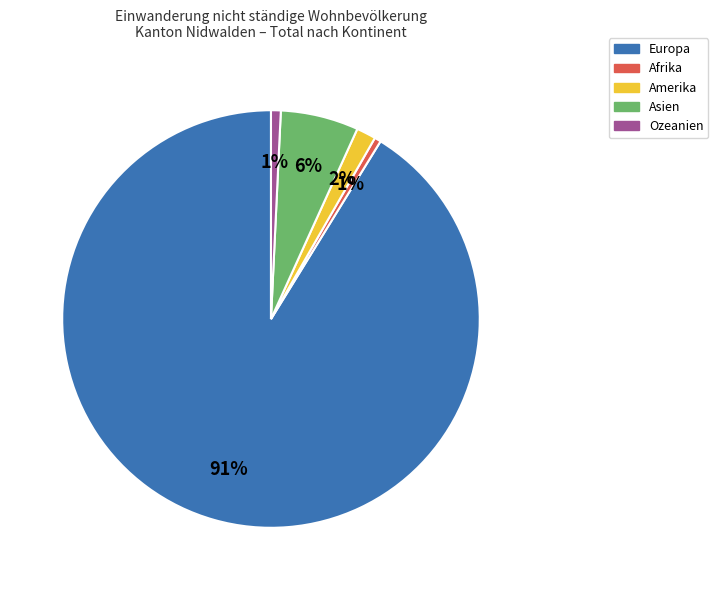

Combined, do Asien and Europa account for over 50%?

Yes